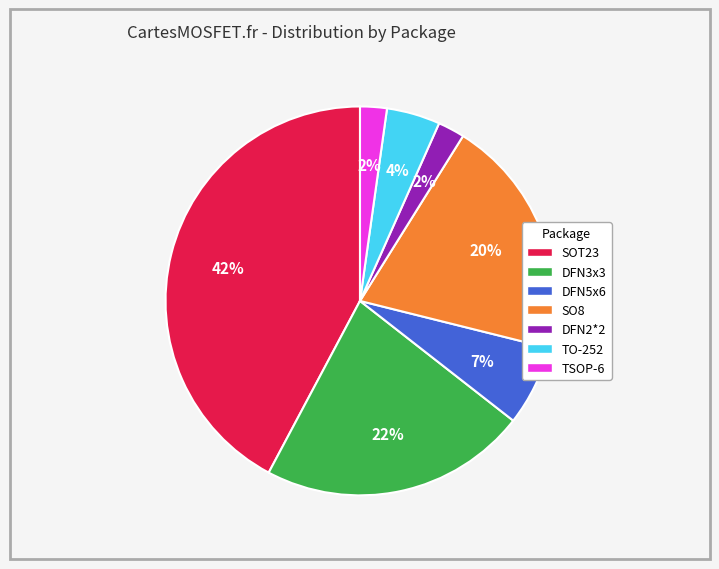

To the nearest percent, what is the difference between the largest and smallest slice percentages?

40%